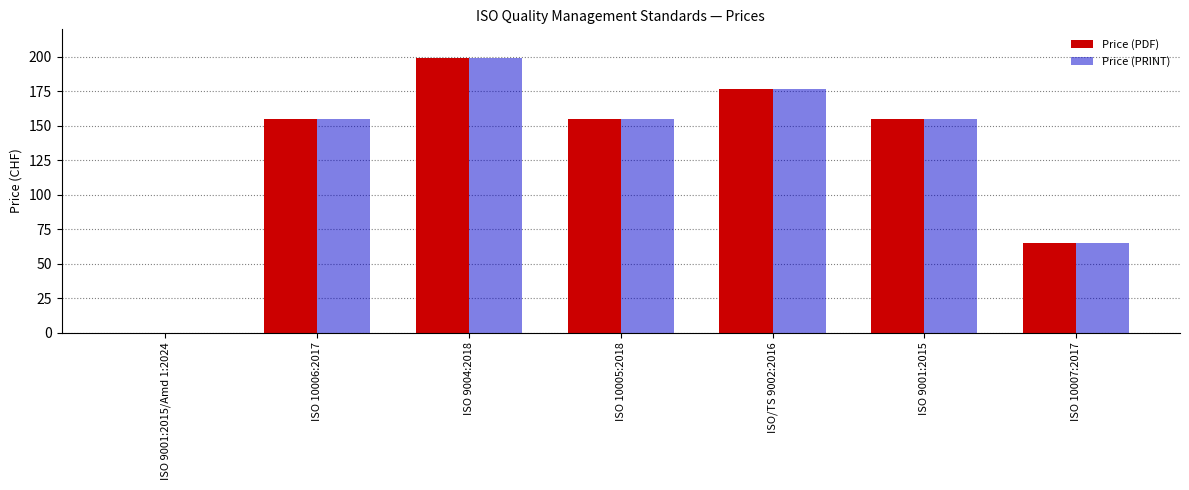

What is the total value across all series at ISO 10005:2018?

310